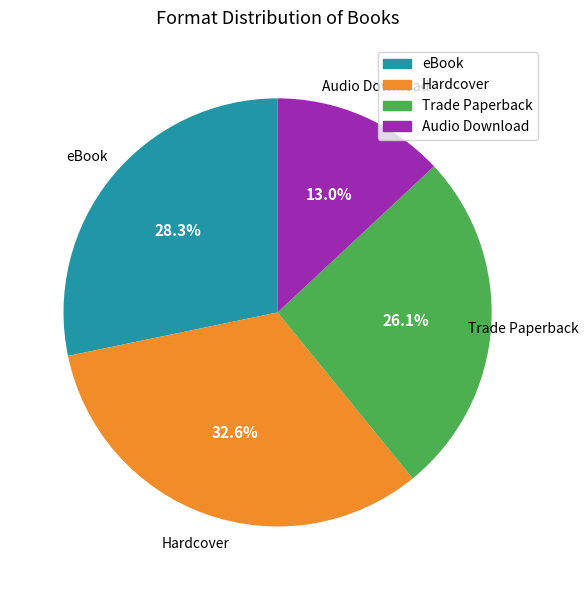

The Hardcover slice represents 33% of the pie. True or false?

True